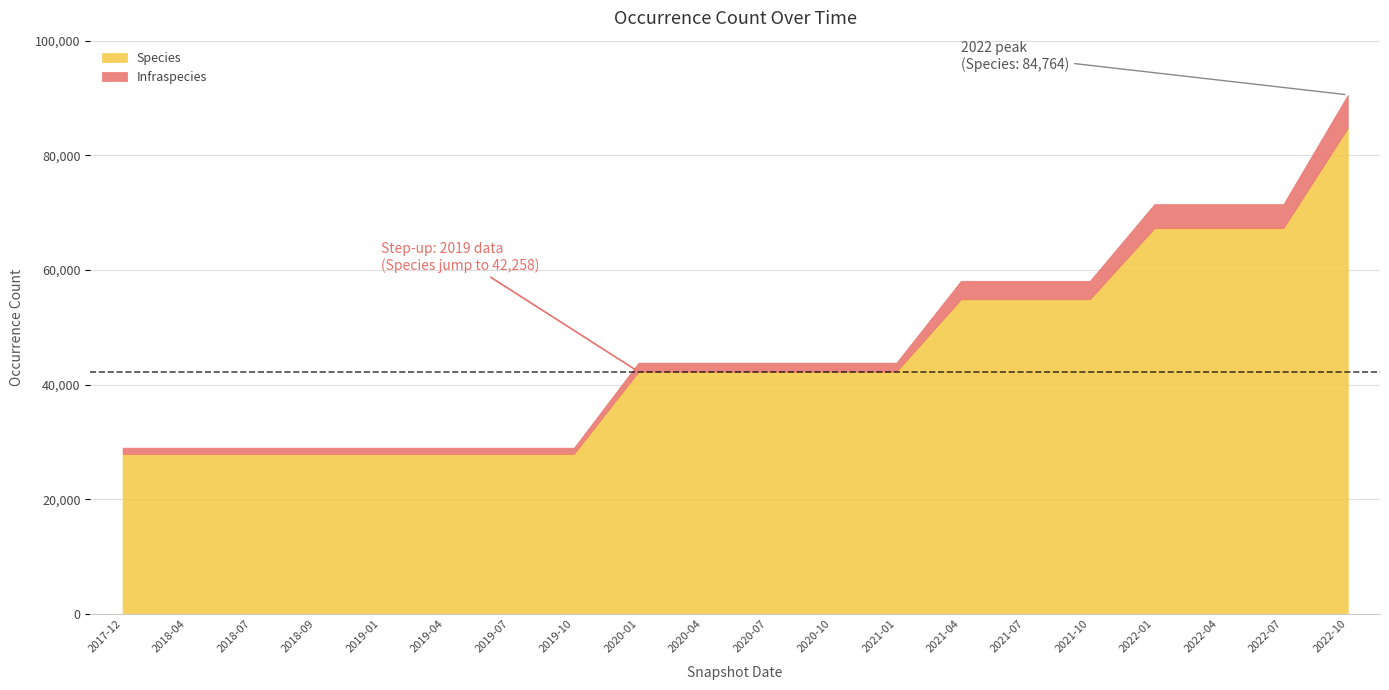

What is the difference between the maximum and minimum values in the Species series?

56847